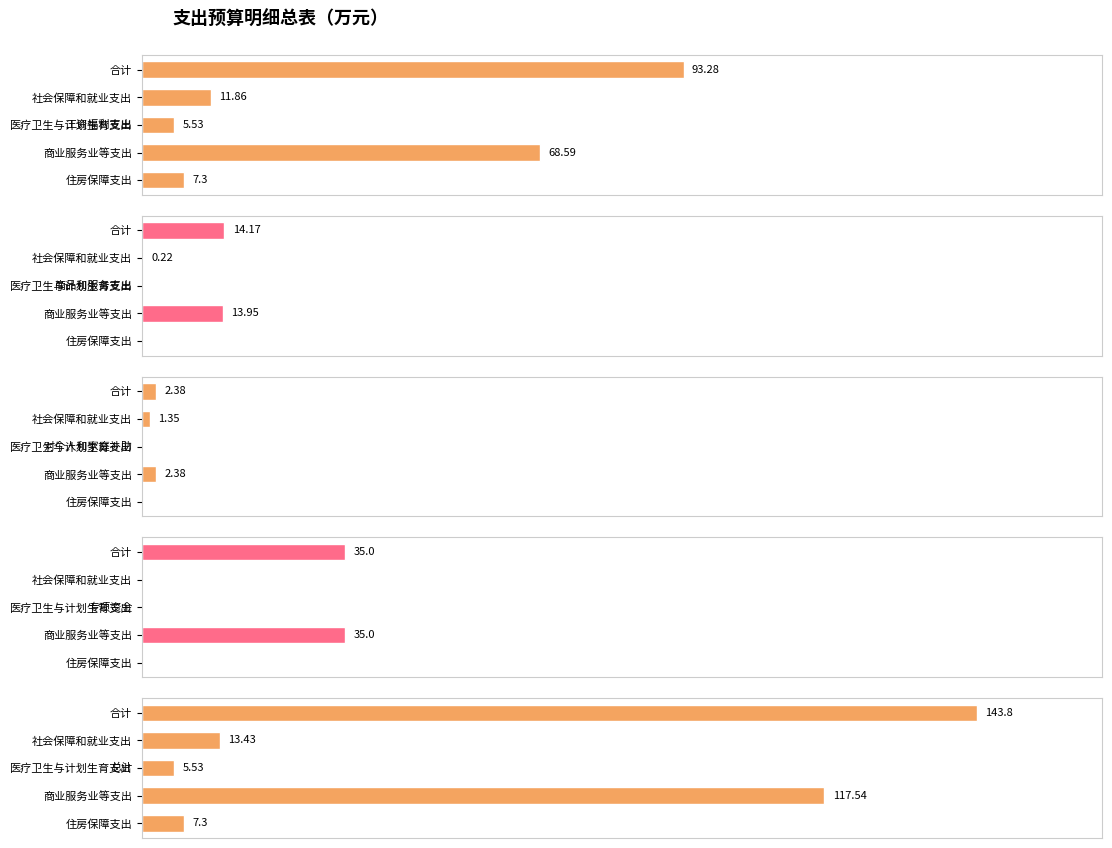

What is the difference between the highest and lowest values at 住房保障支出?

7.3